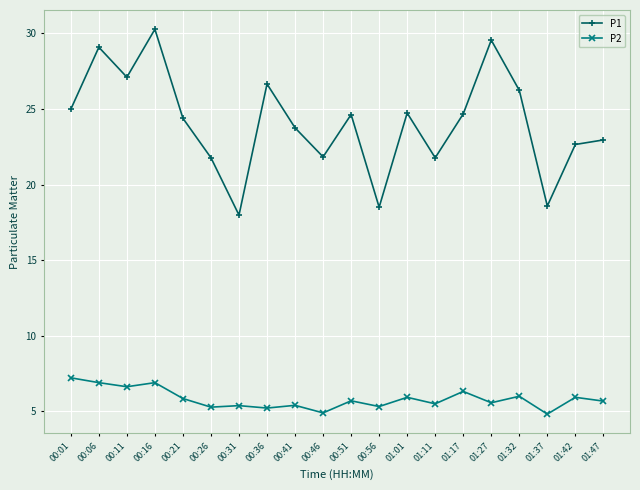

At which label does P2 first exceed 5?

00:01